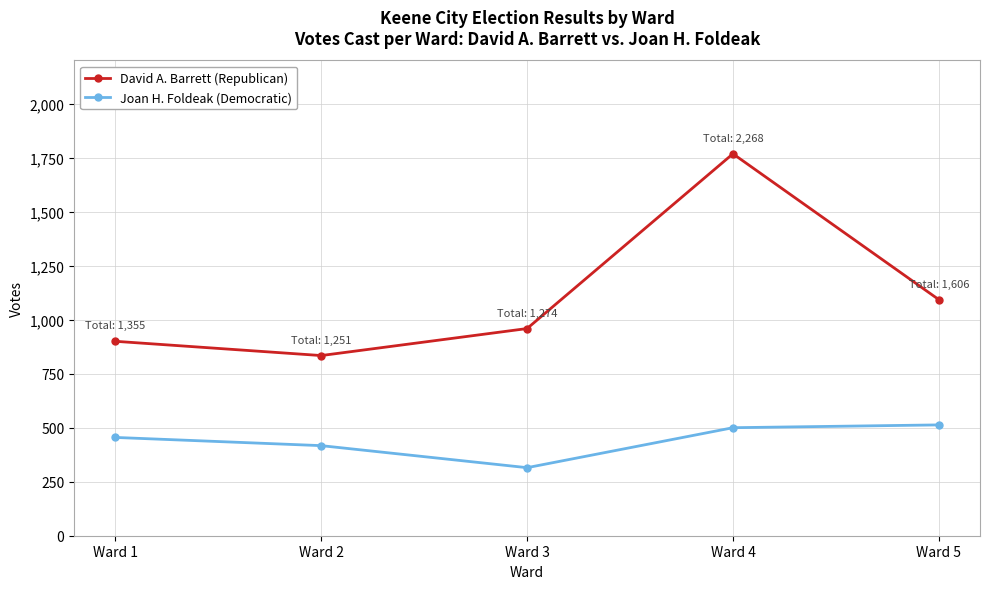

Reading left to right, extract all data points from this chart.

David A. Barrett (Republican): Ward 1=900	Ward 2=834	Ward 3=959	Ward 4=1768	Ward 5=1093
Joan H. Foldeak (Democratic): Ward 1=455	Ward 2=417	Ward 3=315	Ward 4=500	Ward 5=513